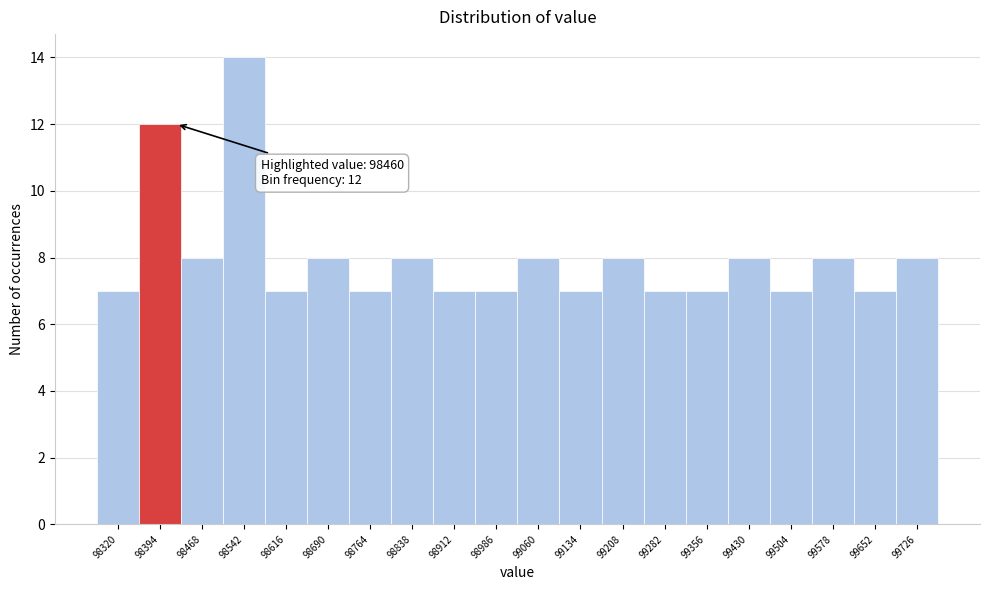

Reading left to right, what are all the values shown in this chart?

98320=7	98394=12	98468=8	98542=14	98616=7	98690=8	98764=7	98838=8	98912=7	98986=7	99060=8	99134=7	99208=8	99282=7	99356=7	99430=8	99504=7	99578=8	99652=7	99726=8